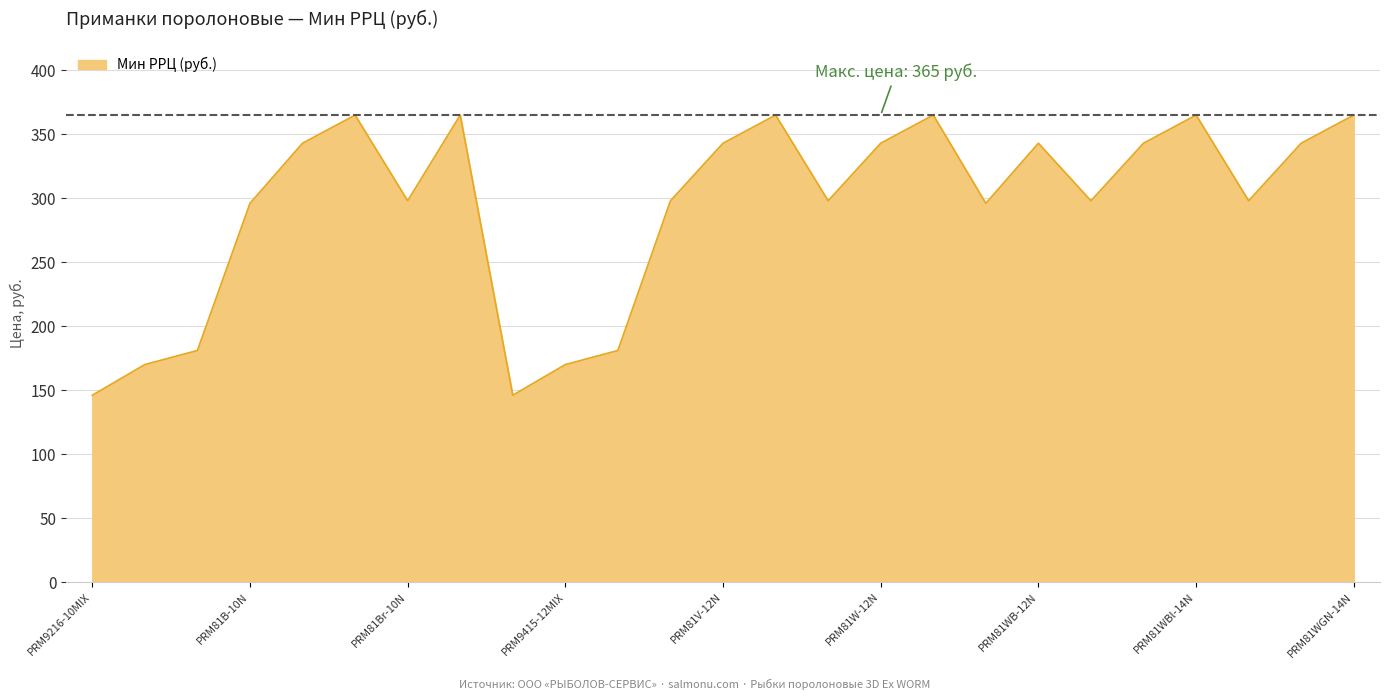

What is the greatest value displayed?

365